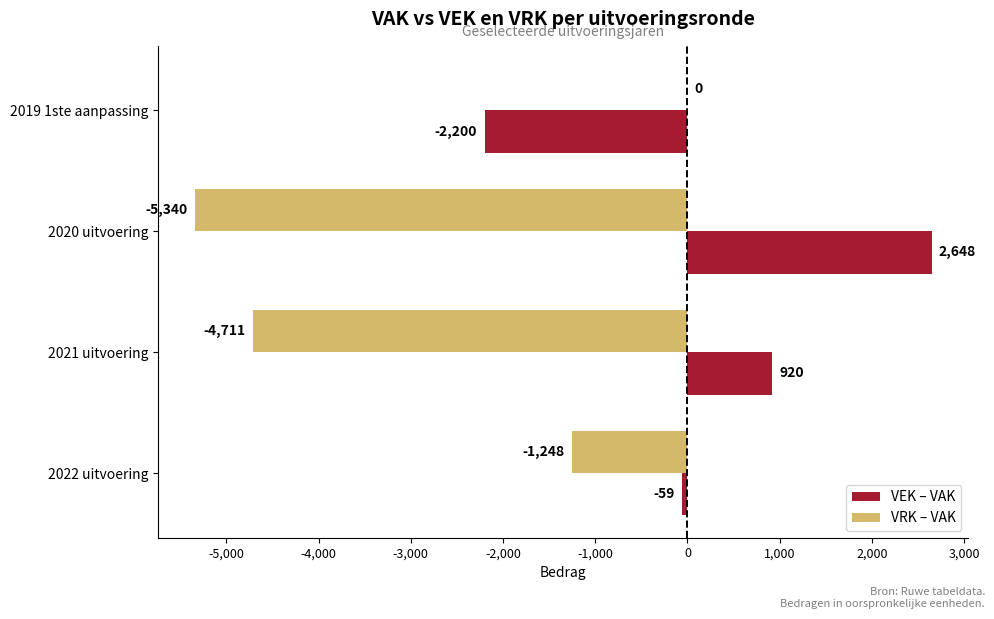

What is the sum of the VEK – VAK values at 2019 1ste aanpassing and 2020 uitvoering?

448